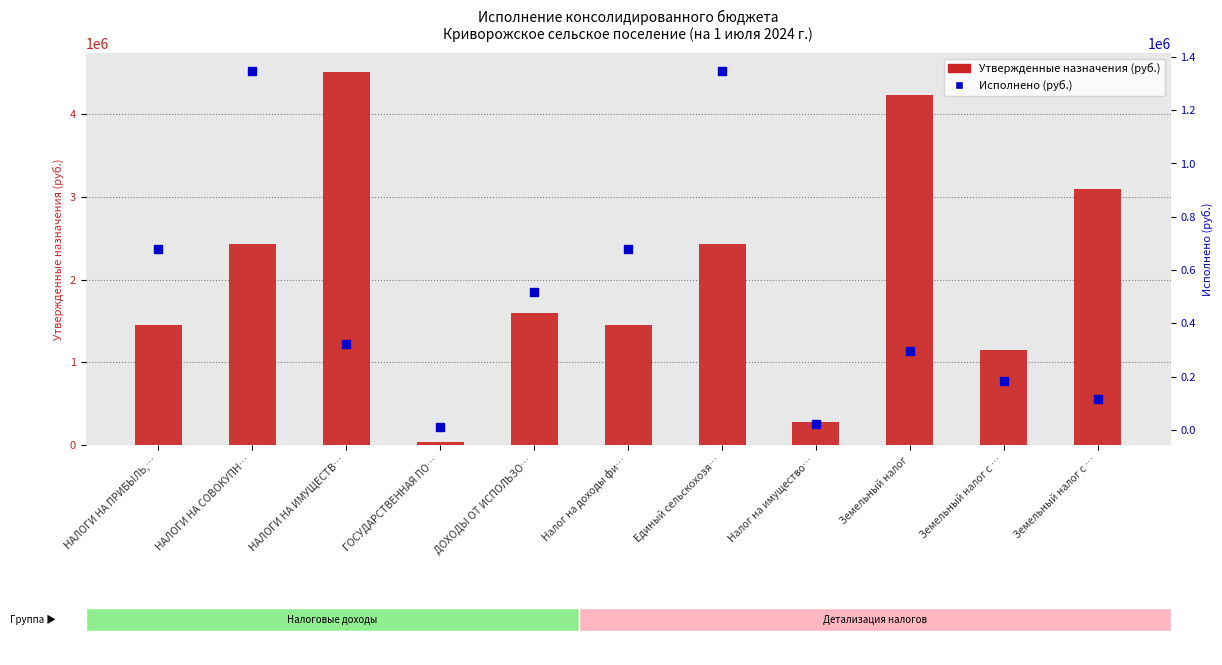

Which series has the widest spread of Y values?

Утвержденные назначения (руб.)